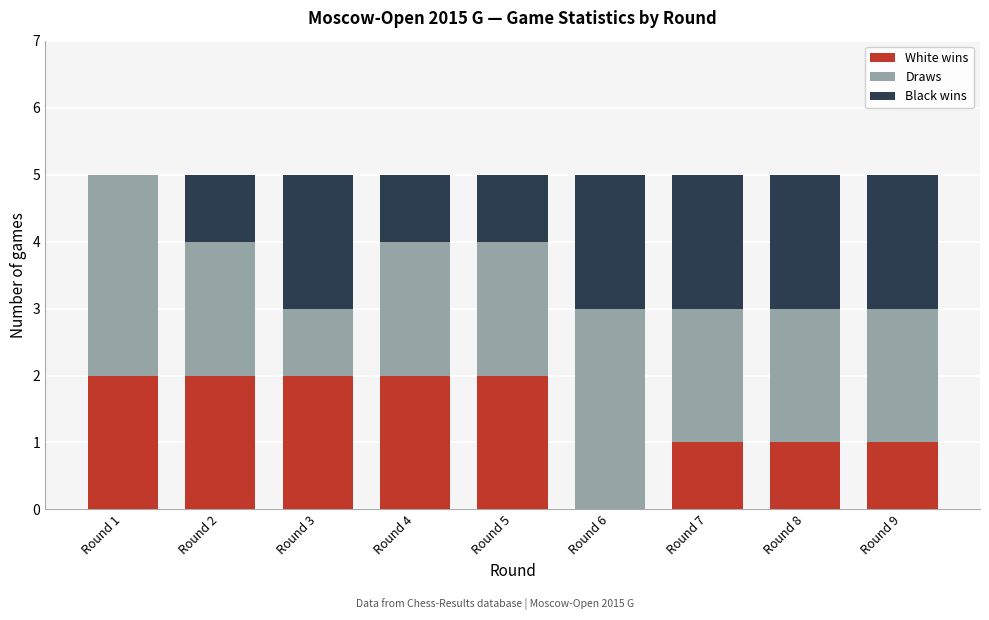

Reading left to right, what are the values for White wins?

Round 1=2	Round 2=2	Round 3=2	Round 4=2	Round 5=2	Round 6=0	Round 7=1	Round 8=1	Round 9=1